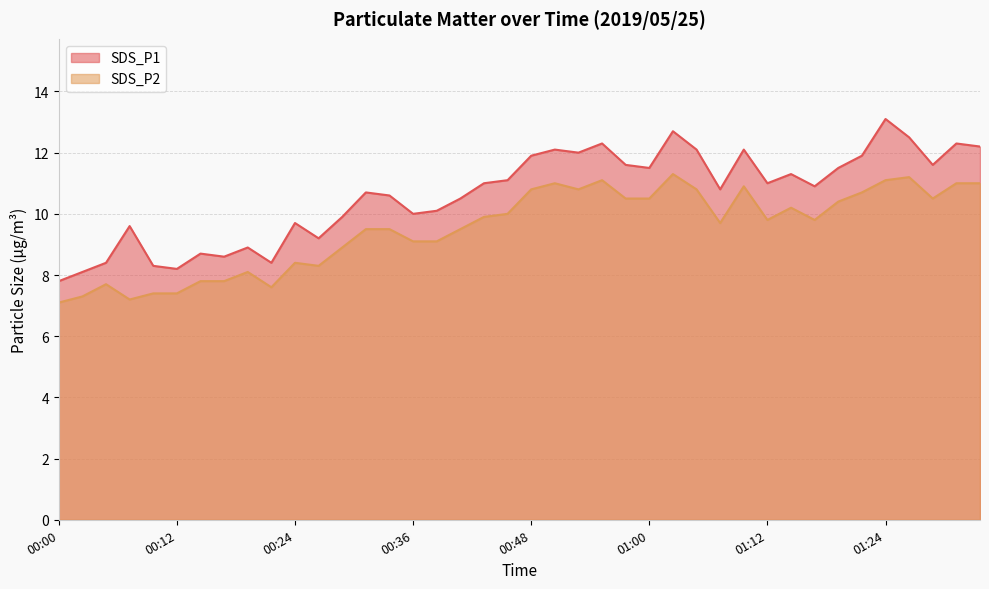

Rank the categories by SDS_P2 value from highest to lowest.

01:02, 01:27, 00:55, 01:24, 00:50, 01:32, 01:34, 01:10, 00:48, 00:53, 01:05, 01:22, 00:58, 01:00, 01:29, 01:20, 01:15, 00:46, 00:43, 01:12, 01:17, 01:07, 00:31, 00:33, 00:41, 00:36, 00:38, 00:29, 00:24, 00:26, 00:19, 00:14, 00:16, 00:04, 00:21, 00:09, 00:12, 00:02, 00:07, 00:00